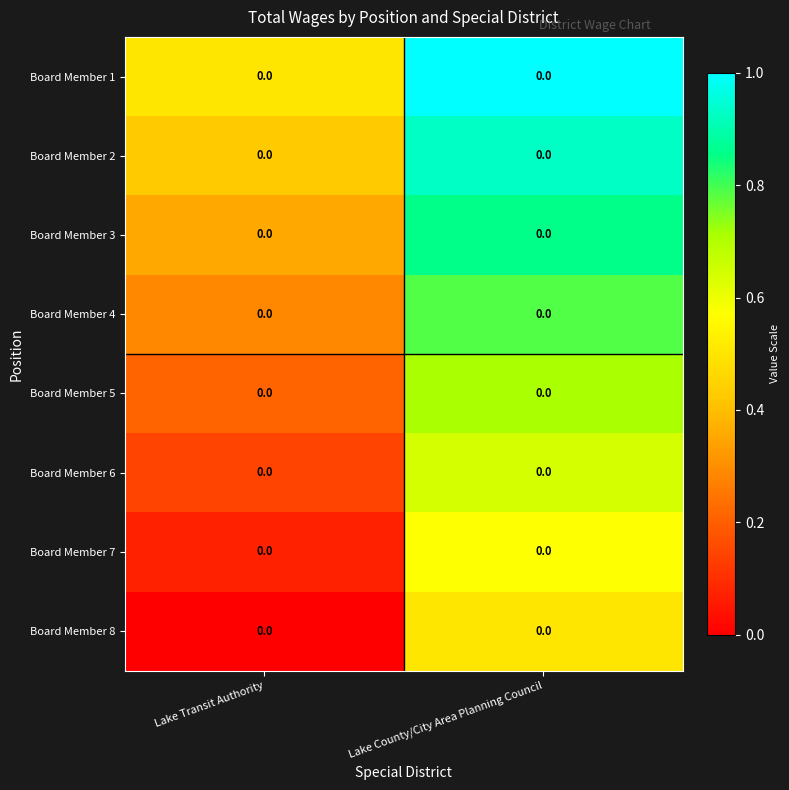

Reading left to right, what are all the values shown in this chart?

Board Member 1: Lake Transit Authority=0.0	Lake County/City Area Planning Council=0.0
Board Member 2: Lake Transit Authority=0.0	Lake County/City Area Planning Council=0.0
Board Member 3: Lake Transit Authority=0.0	Lake County/City Area Planning Council=0.0
Board Member 4: Lake Transit Authority=0.0	Lake County/City Area Planning Council=0.0
Board Member 5: Lake Transit Authority=0.0	Lake County/City Area Planning Council=0.0
Board Member 6: Lake Transit Authority=0.0	Lake County/City Area Planning Council=0.0
Board Member 7: Lake Transit Authority=0.0	Lake County/City Area Planning Council=0.0
Board Member 8: Lake Transit Authority=0.0	Lake County/City Area Planning Council=0.0